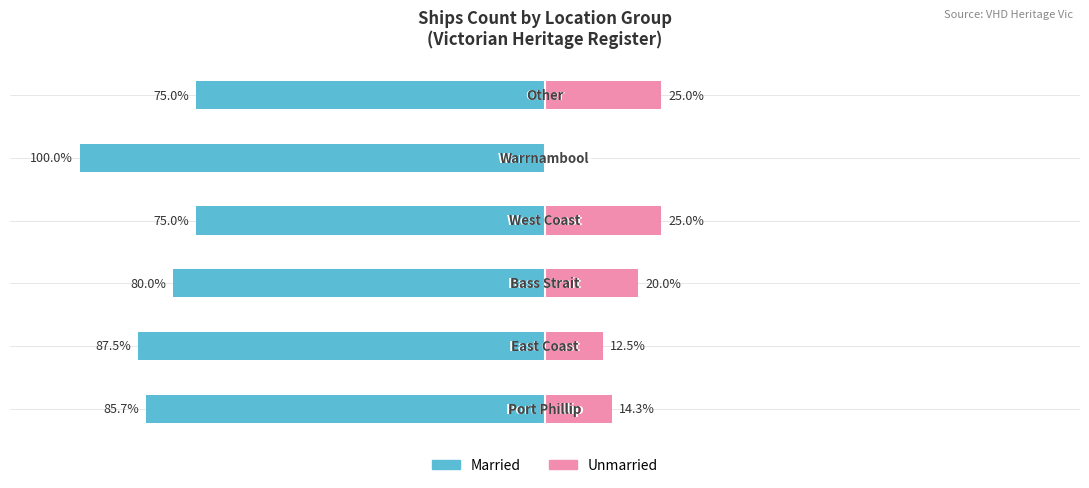

Between −50 and −100, which is larger?

−50